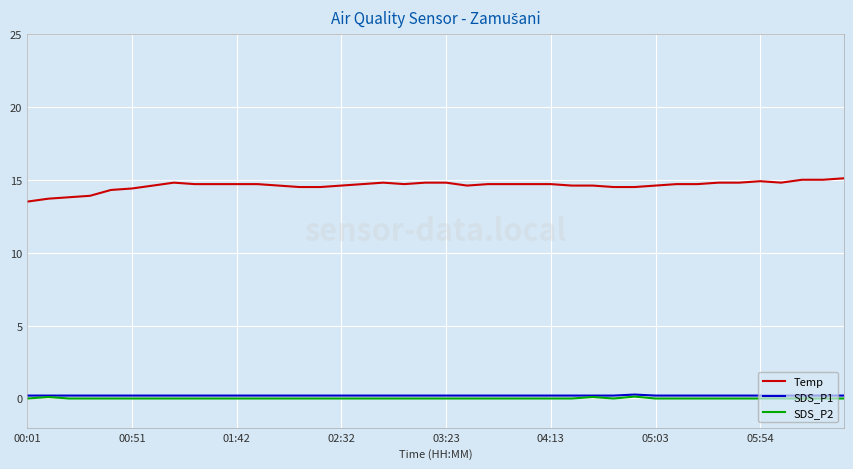

What is the greatest value displayed?

15.1